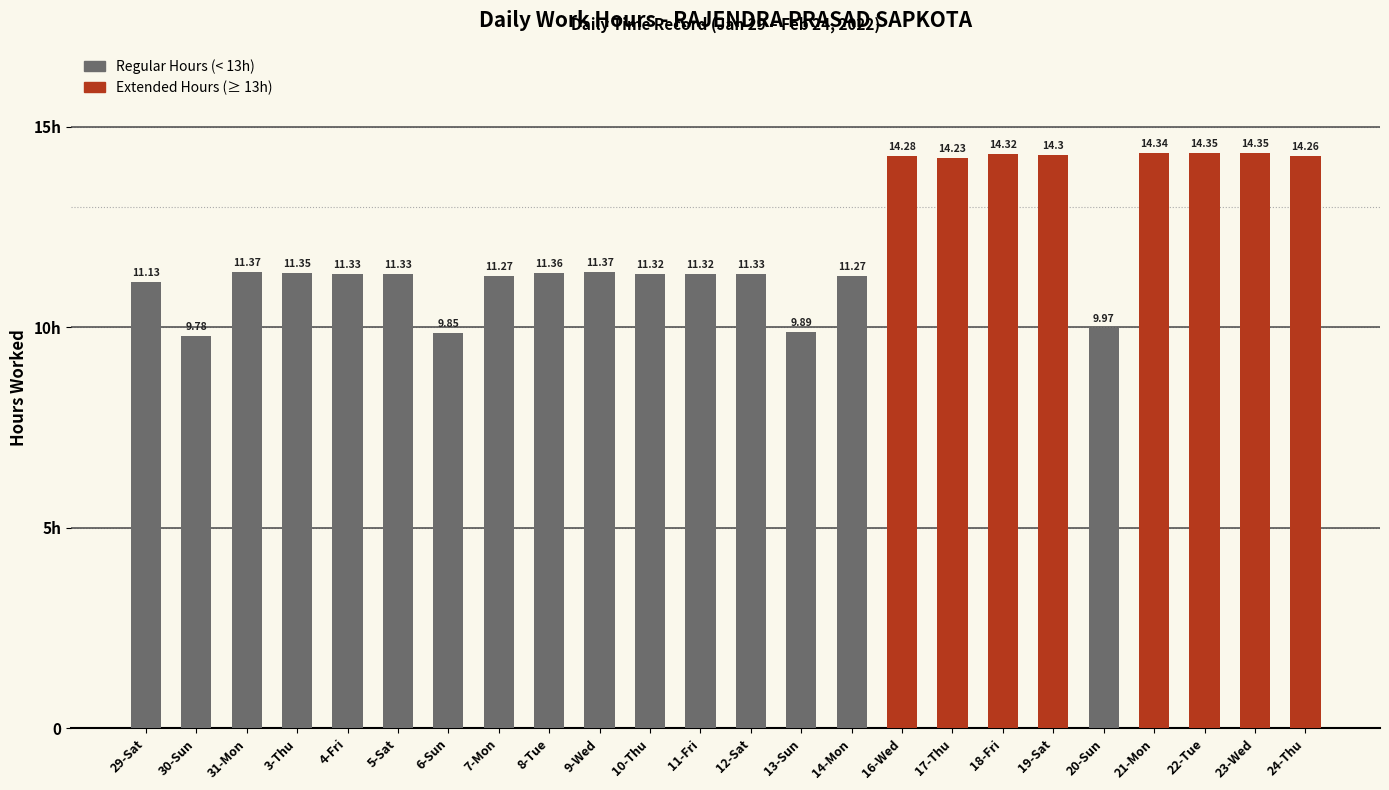

Where does the data first go above 11?

29-Sat